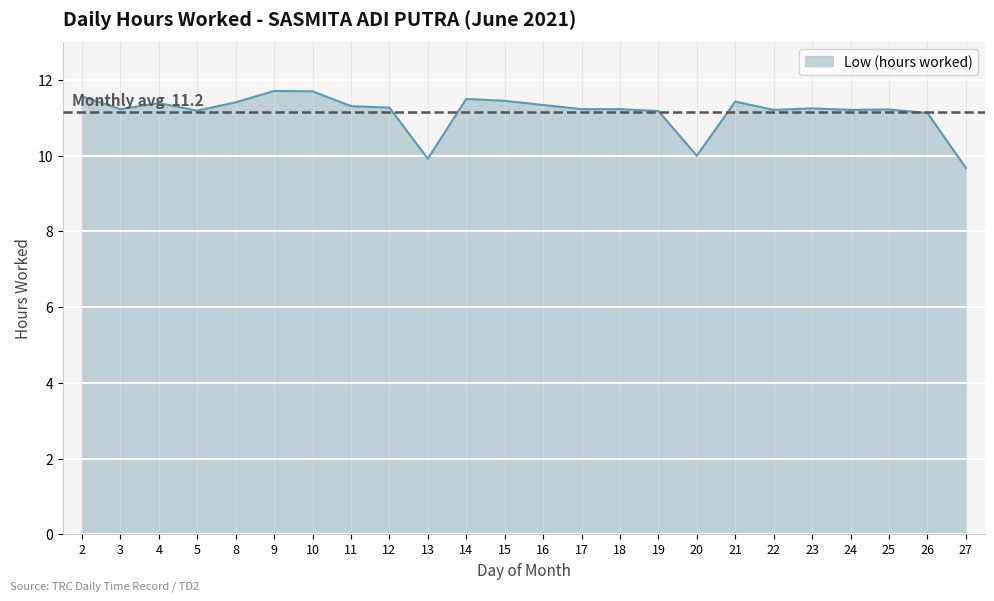

What is the maximum value shown in the chart?

11.7